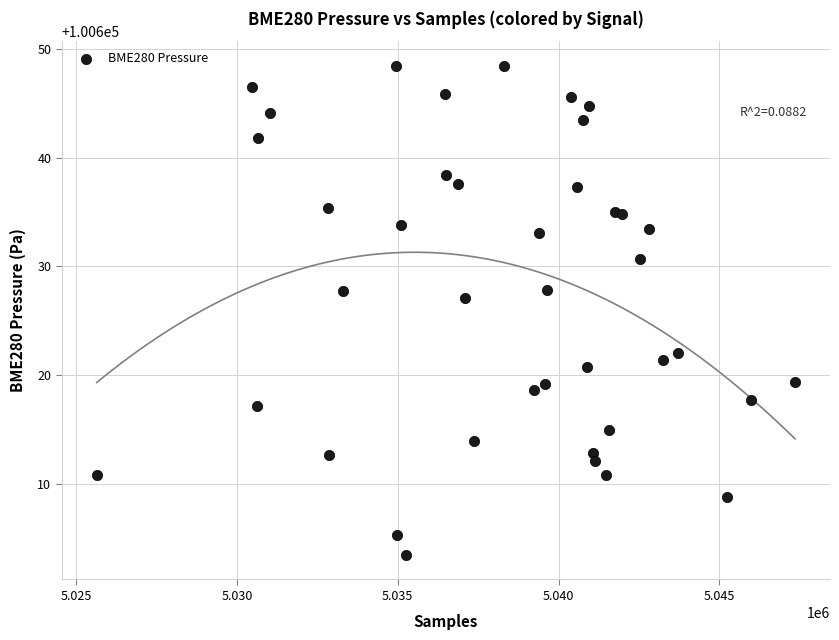

What Y value in the scatter plot is closest to 100625?

100627.1